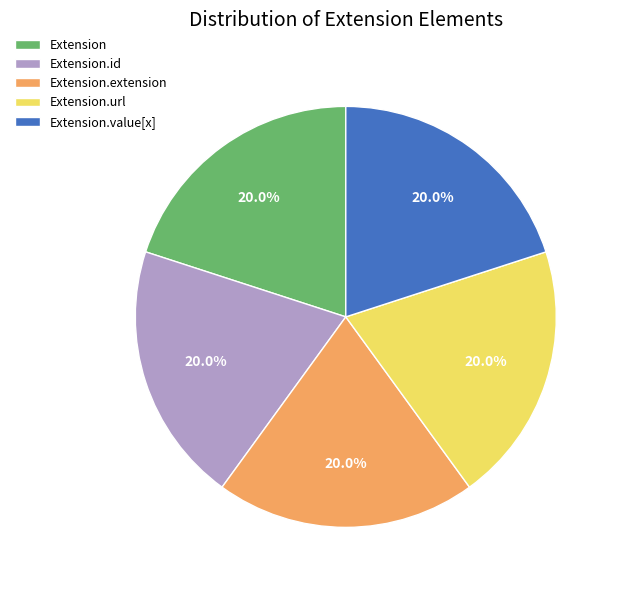

Does Extension.extension account for over 50% of the chart?

No